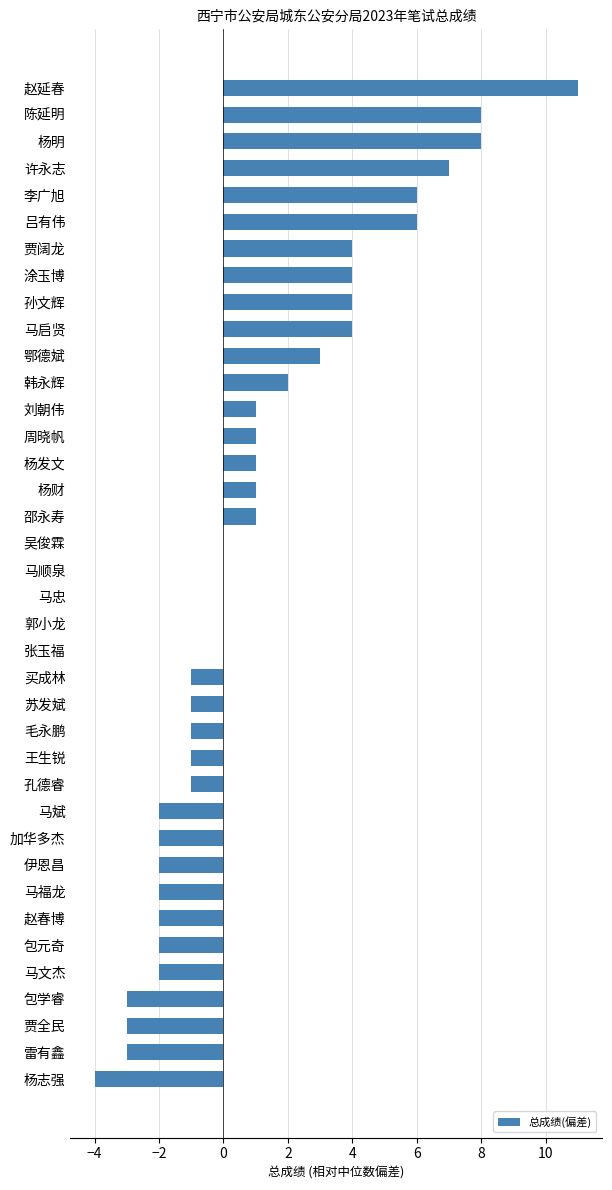

At which category does the chart reach its peak across all series?

赵延春